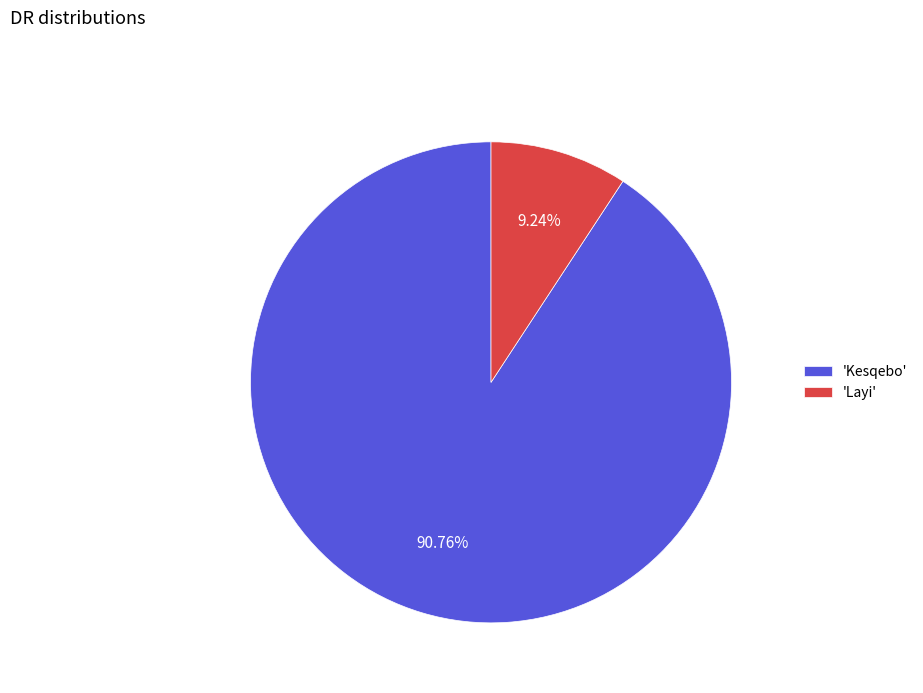

Rank the categories by value from highest to lowest.

'Kesqebo', 'Layi'